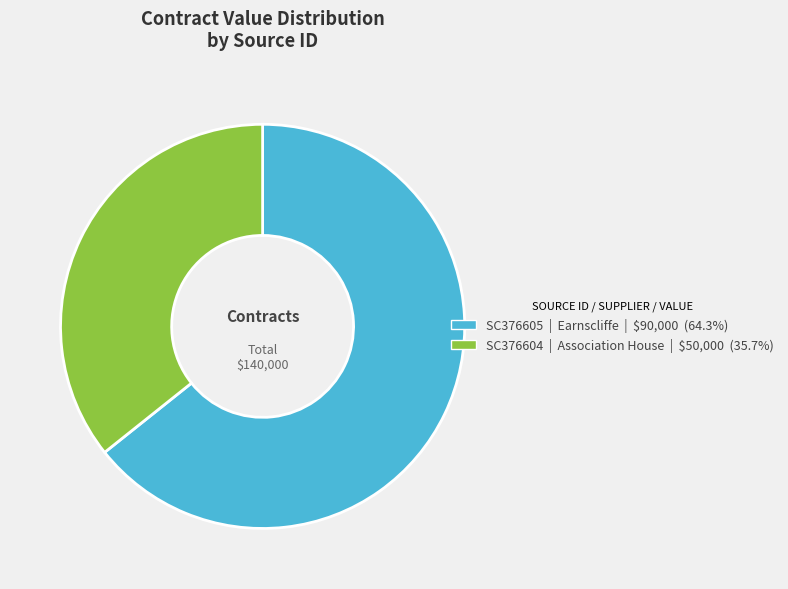

Approximately how many times larger is the value at SC376605 compared to SC376604?

1.8